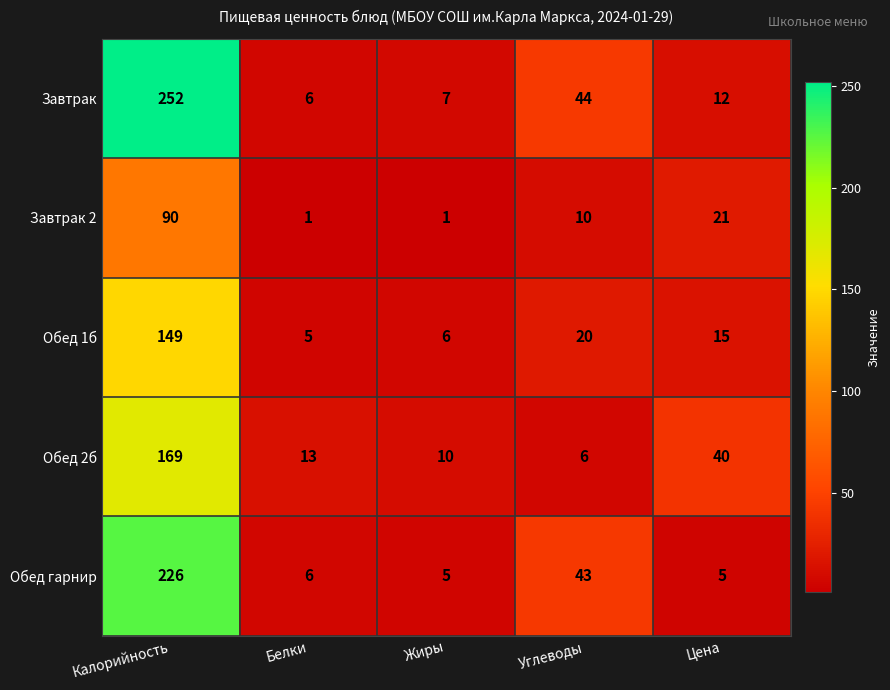

What is the total value across all series at Жиры?

29